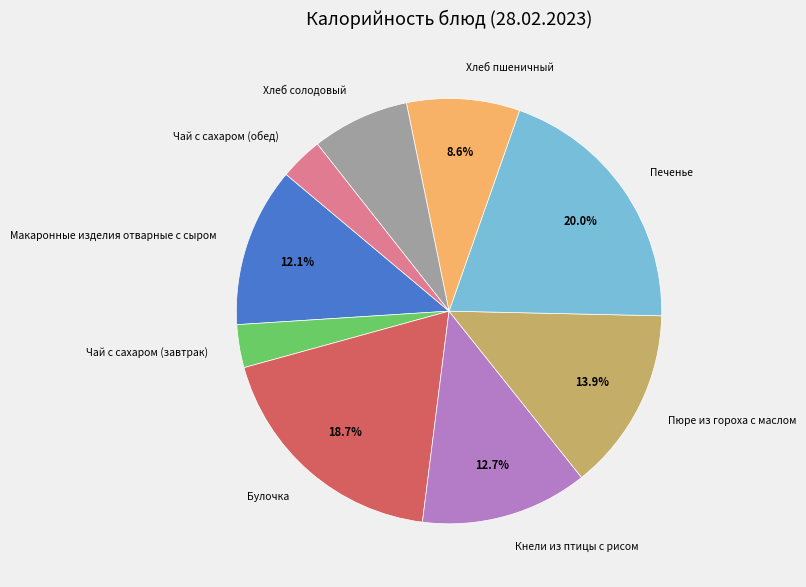

How many slices are in this pie chart?

9